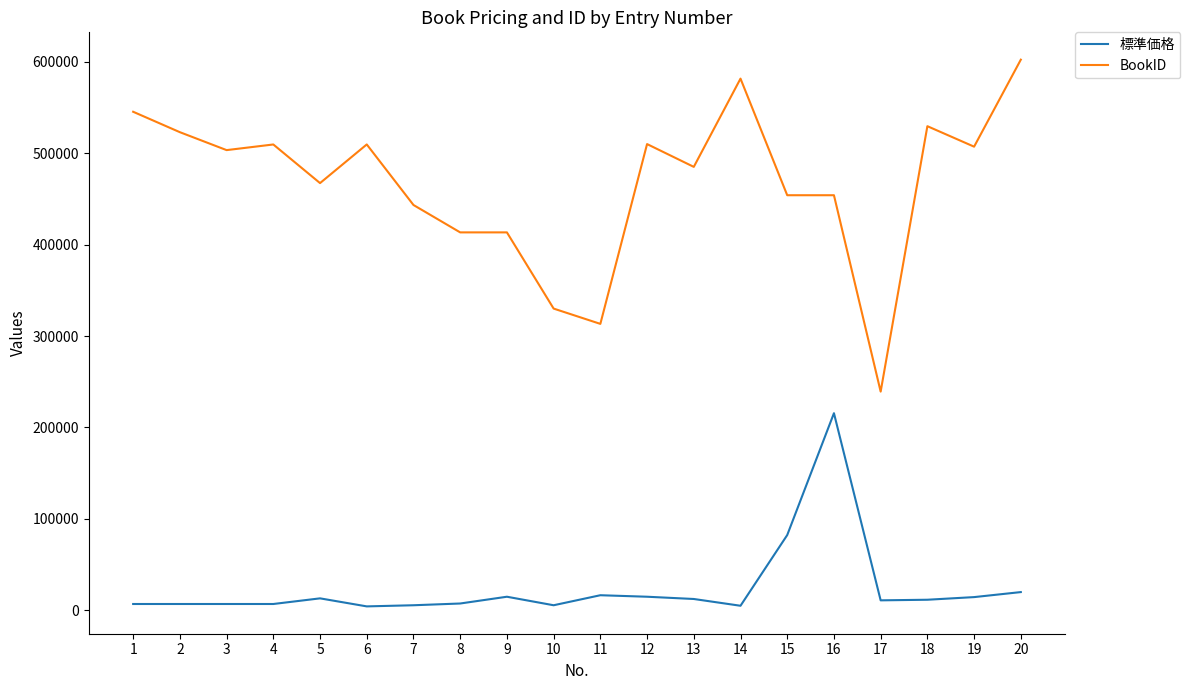

At which category is the sum across all series the highest?

16